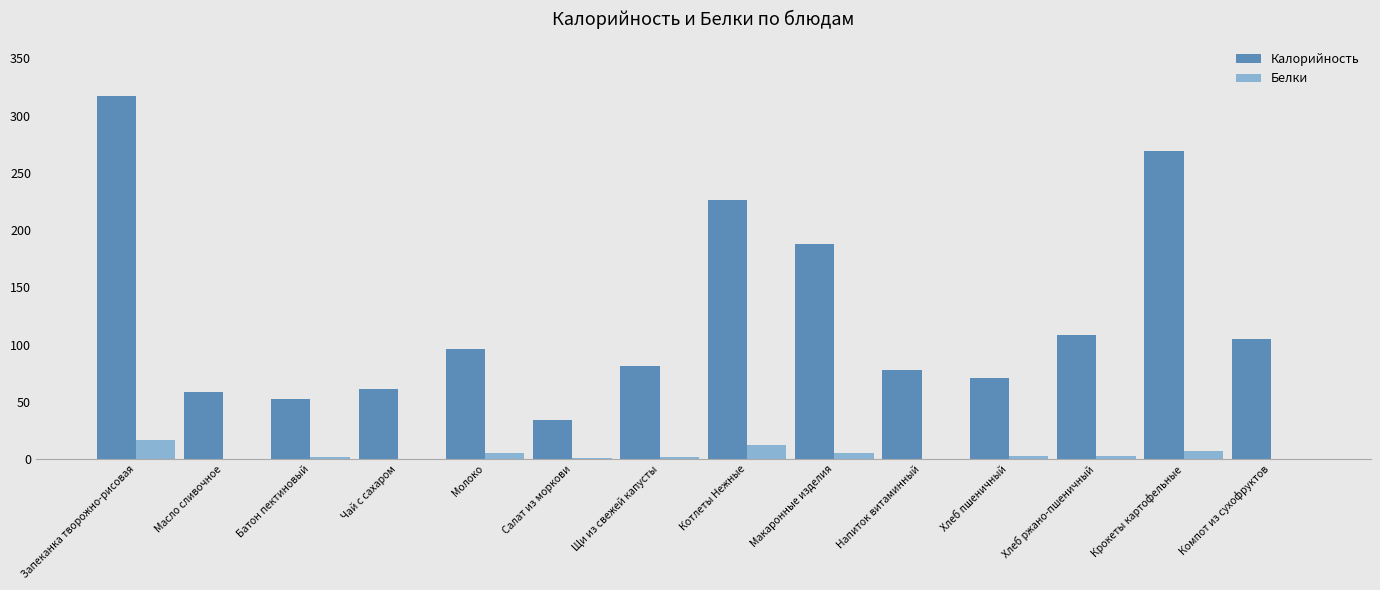

How many groups of bars are there?

14